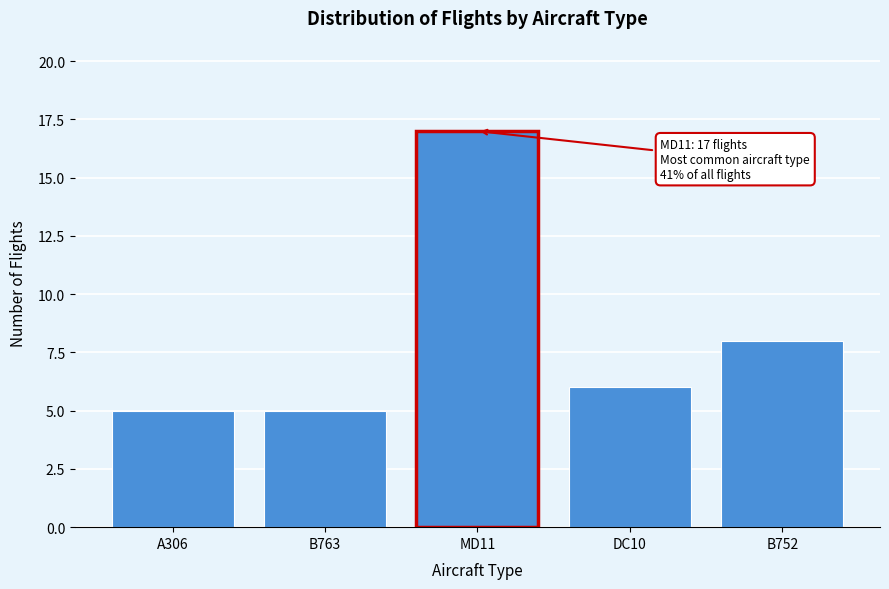

Reading right to left, list all the values displayed in this chart.

8	6	17	5	5